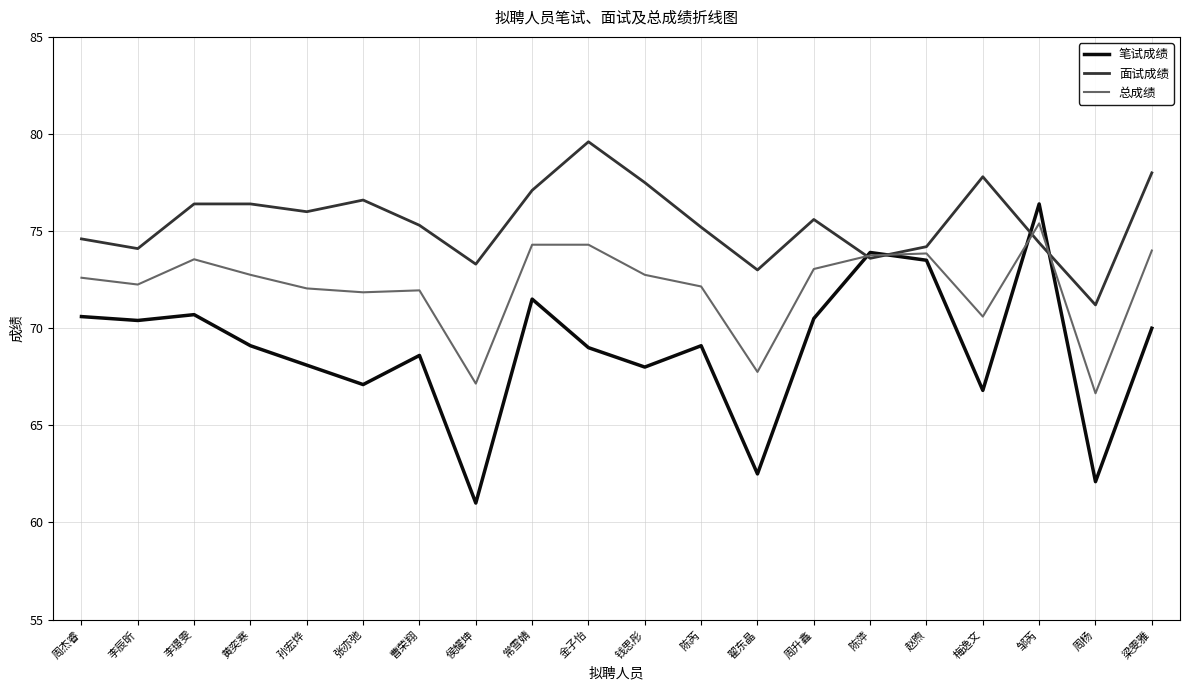

The 总成绩 series shows 118.0 at 陈芮. True or false?

False